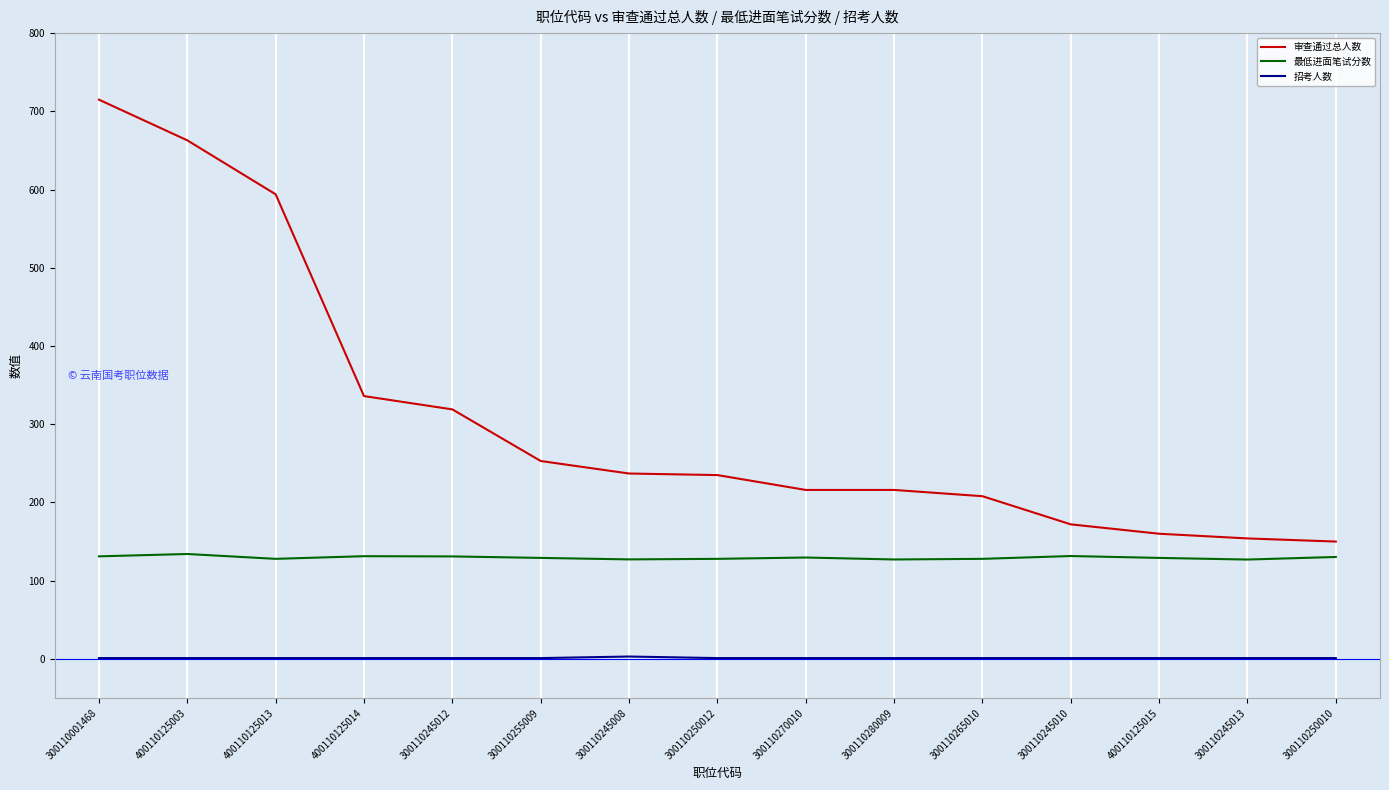

Is it true that 审查通过总人数 equals 208.0 at 300110265010?

True